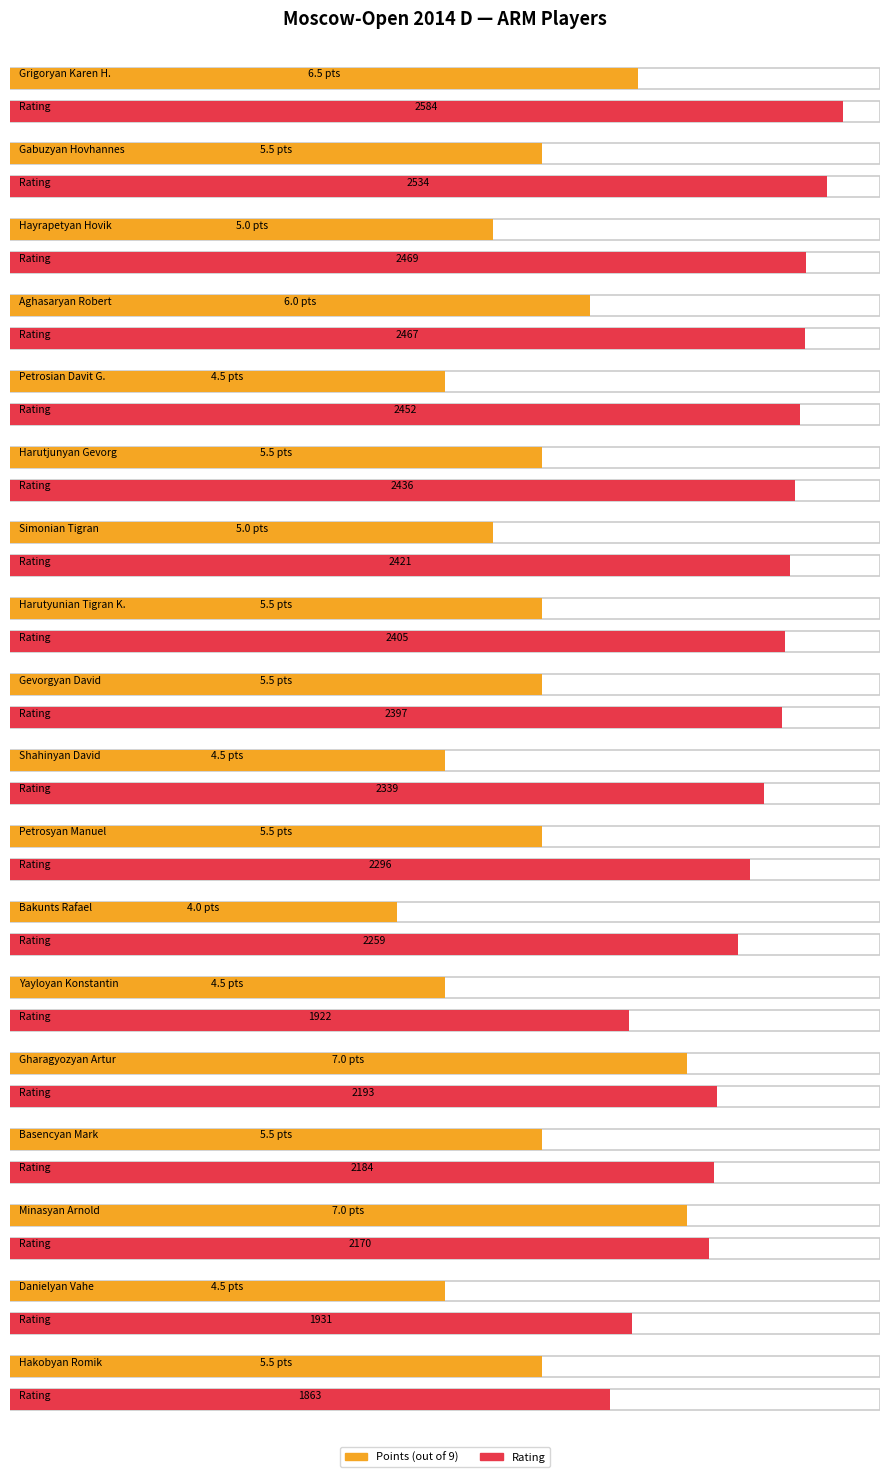

Rank the categories by value from highest to lowest.

Gharagyozyan Artur, Minasyan Arnold, Grigoryan Karen H., Aghasaryan Robert, Gabuzyan Hovhannes, Harutjunyan Gevorg, Harutyunian Tigran K., Gevorgyan David, Petrosyan Manuel, Basencyan Mark, Hakobyan Romik, Hayrapetyan Hovik, Simonian Tigran, Petrosian Davit G., Shahinyan David, Yayloyan Konstantin, Danielyan Vahe, Bakunts Rafael